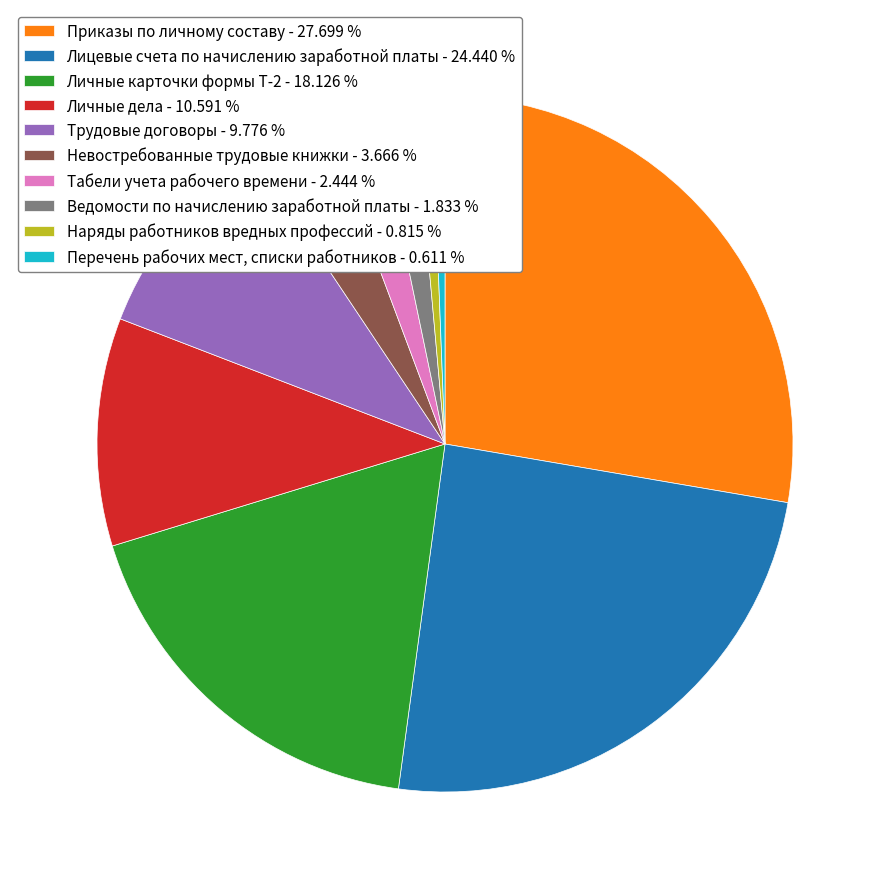

Is the sum of Ведомости по начислению заработной платы - 1.833 % and Личные дела - 10.591 % greater than half?

No